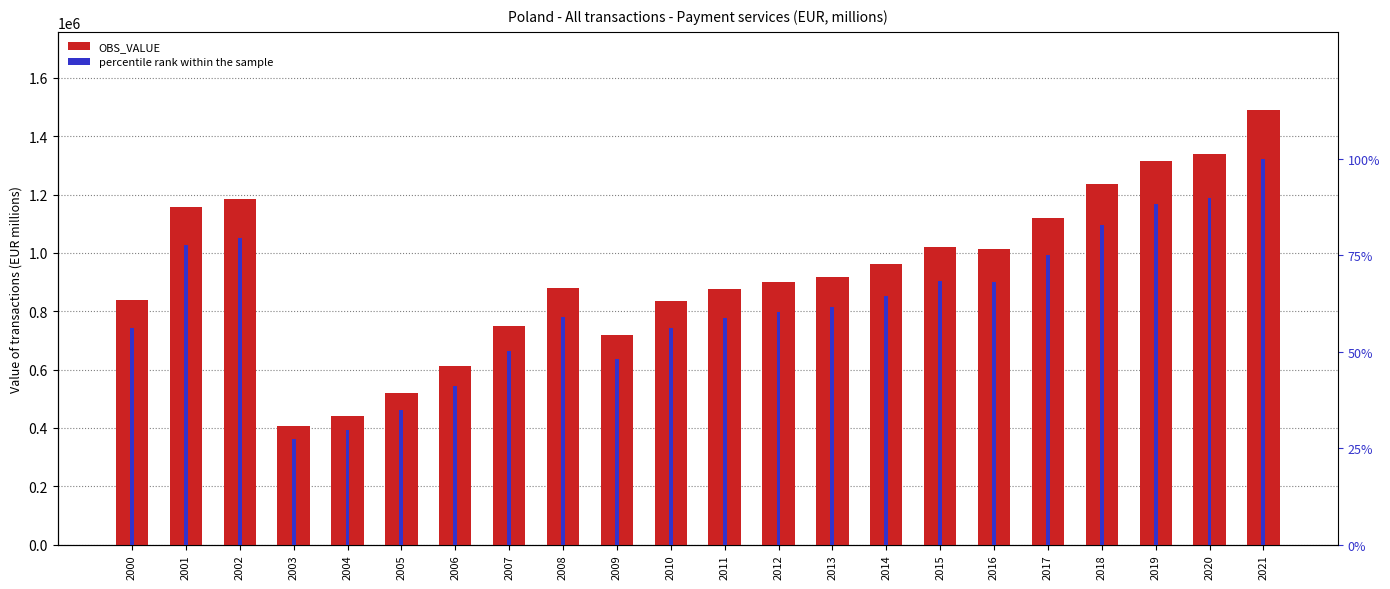

How many categories are shown in the chart?

22